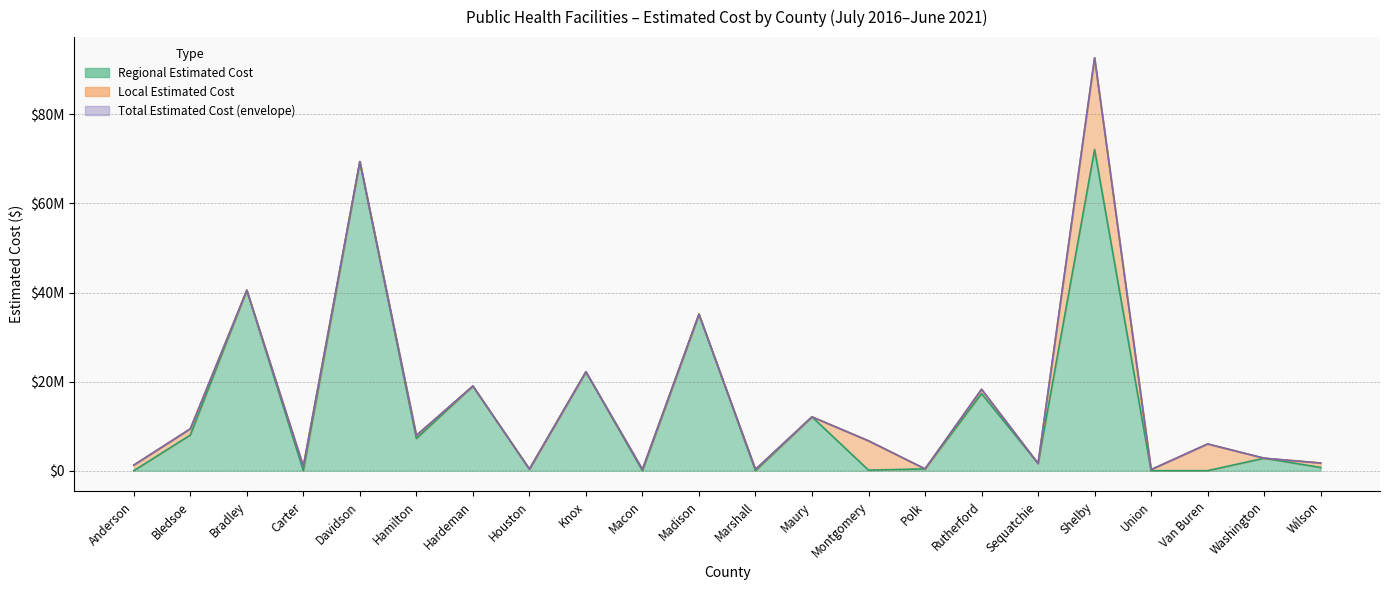

Is it true that Regional Estimated Cost equals -31230269 at Macon?

False